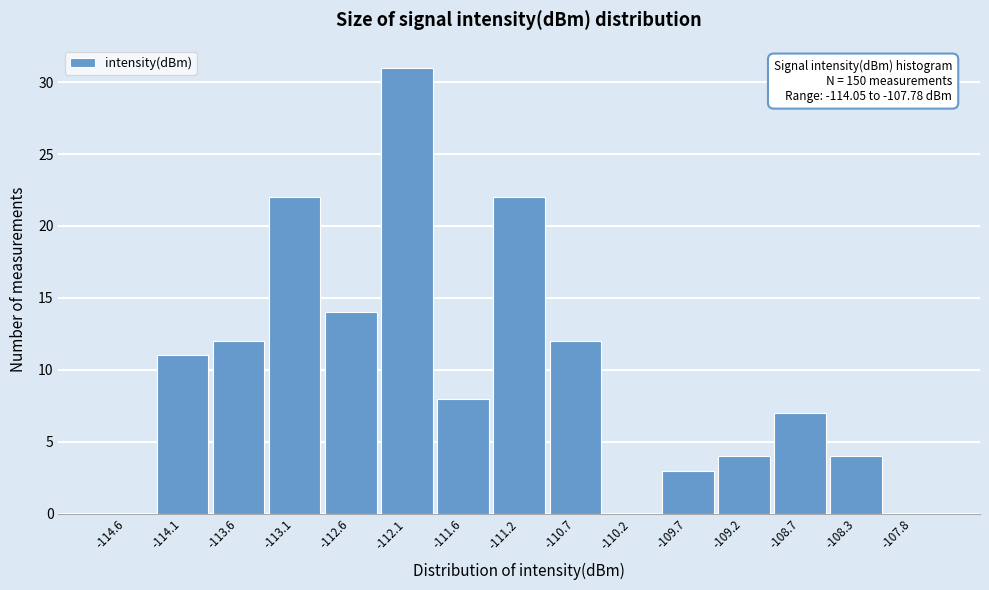

Reading left to right, list all the values displayed in this chart.

-114.6=0	-114.1=11	-113.6=12	-113.1=22	-112.6=14	-112.1=31	-111.6=8	-111.2=22	-110.7=12	-110.2=0	-109.7=3	-109.2=4	-108.7=7	-108.3=4	-107.8=0